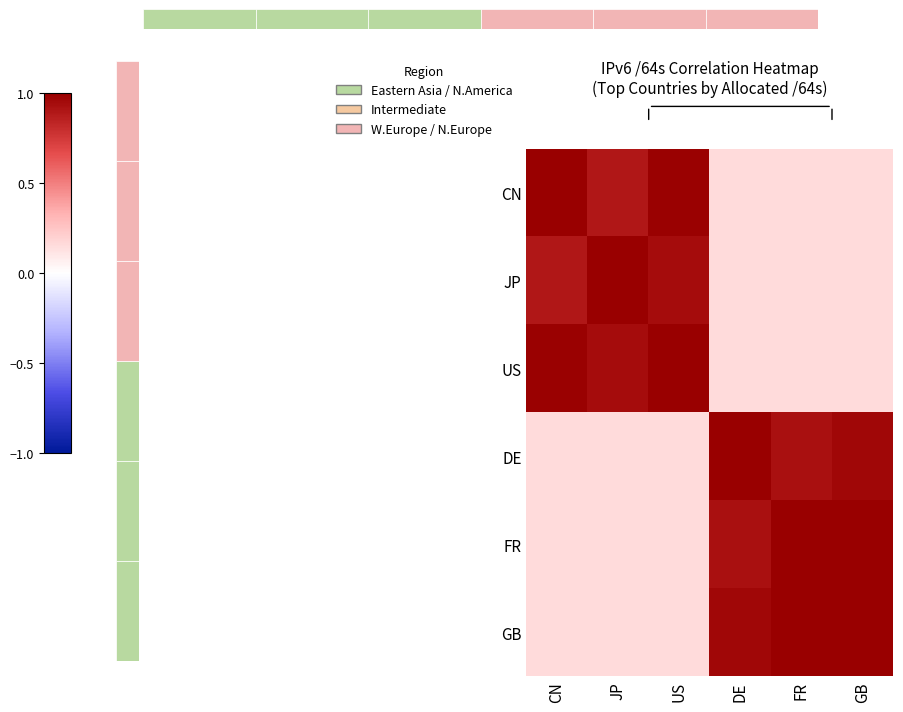

Reading left to right, what are all the values shown in this chart?

CN: CN=1.0	JP=0.9	US=1.0	DE=0.1	FR=0.1	GB=0.1
JP: CN=0.9	JP=1.0	US=0.9	DE=0.1	FR=0.1	GB=0.1
US: CN=1.0	JP=0.9	US=1.0	DE=0.1	FR=0.1	GB=0.1
DE: CN=0.1	JP=0.1	US=0.1	DE=1.0	FR=0.9	GB=1.0
FR: CN=0.1	JP=0.1	US=0.1	DE=0.9	FR=1.0	GB=1.0
GB: CN=0.1	JP=0.1	US=0.1	DE=1.0	FR=1.0	GB=1.0